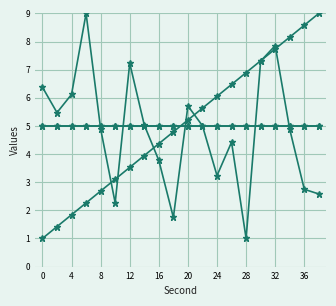

Does the chart have visible grid lines?

Yes